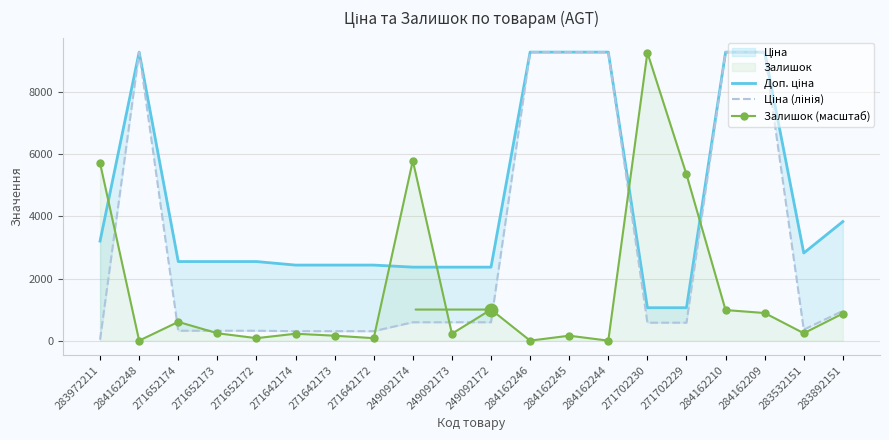

Reading left to right, transcribe all the data shown in this chart.

Доп. ціна: 283972211=3205.0	284162248=9290.5	271652174=2546.4	271652173=2546.4	271652172=2546.4	271642174=2432.8	271642173=2432.8	271642172=2432.8	249092174=2366.5	249092173=2366.5	249092172=2366.5	284162246=9290.5	284162245=9290.5	284162244=9290.5	271702230=1060.0	271702229=1060.0	284162210=9290.5	284162209=9290.5	283532151=2821.2	283892151=3833.8
Ціна (лінія): 283972211=32.0	284162248=9290.5	271652174=318.3	271652173=318.3	271652172=318.3	271642174=304.1	271642173=304.1	271642172=304.1	249092174=591.6	249092173=591.6	249092172=591.6	284162246=9290.5	284162245=9290.5	284162244=9290.5	271702230=578.1	271702229=578.1	284162210=9290.5	284162209=9290.5	283532151=352.6	283892151=958.4
Залишок (масштаб): 283972211=5717.2	284162248=0.0	271652174=603.5	271652173=238.2	271652172=79.4	271642174=222.3	271642173=158.8	271642172=79.4	249092174=5796.6	249092173=222.3	249092172=1000.5	284162246=0.0	284162245=158.8	284162244=0.0	271702230=9274.6	271702229=5351.9	284162210=984.6	284162209=889.3	283532151=238.2	283892151=873.5